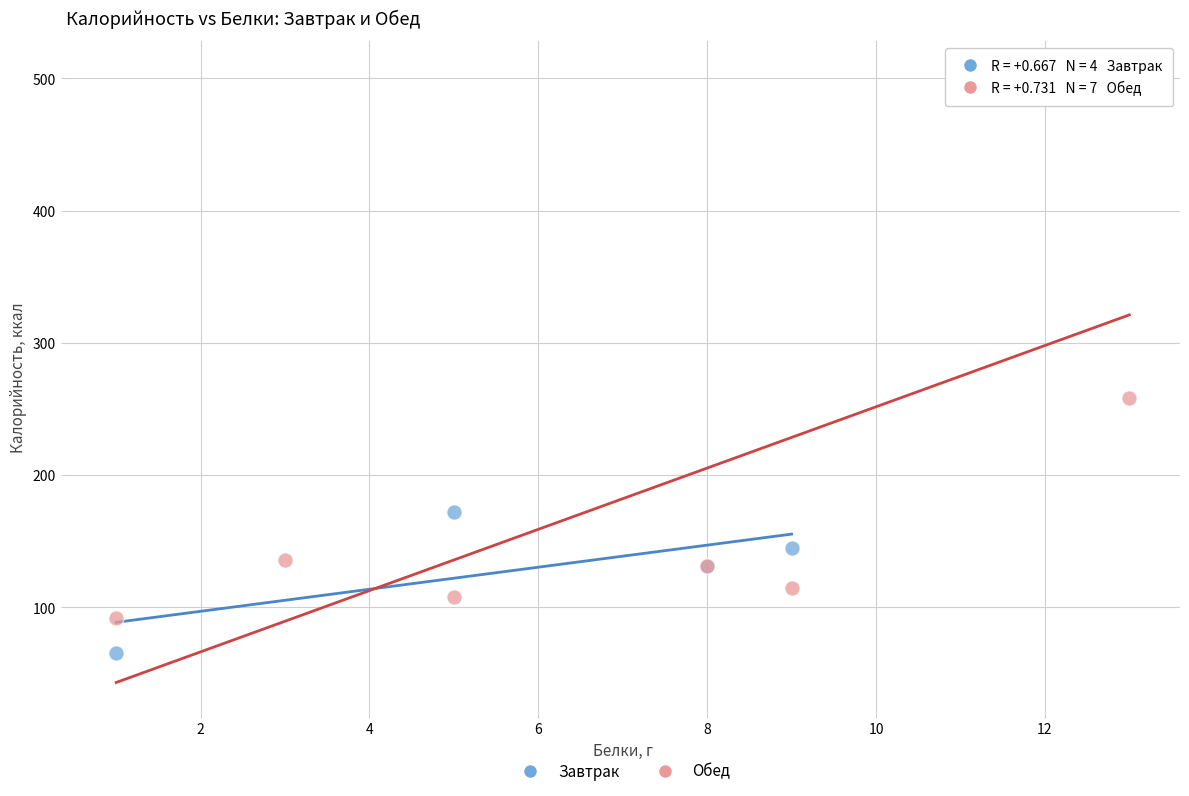

Which series has the largest Y range (max minus min)?

Обед